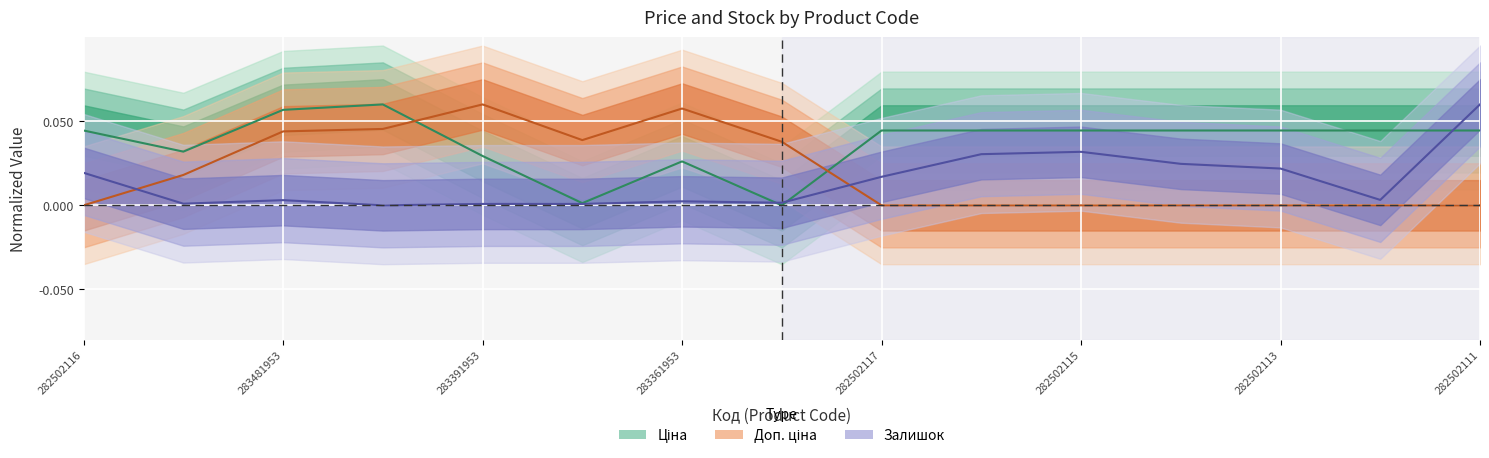

What position from the left is 283481953?

3